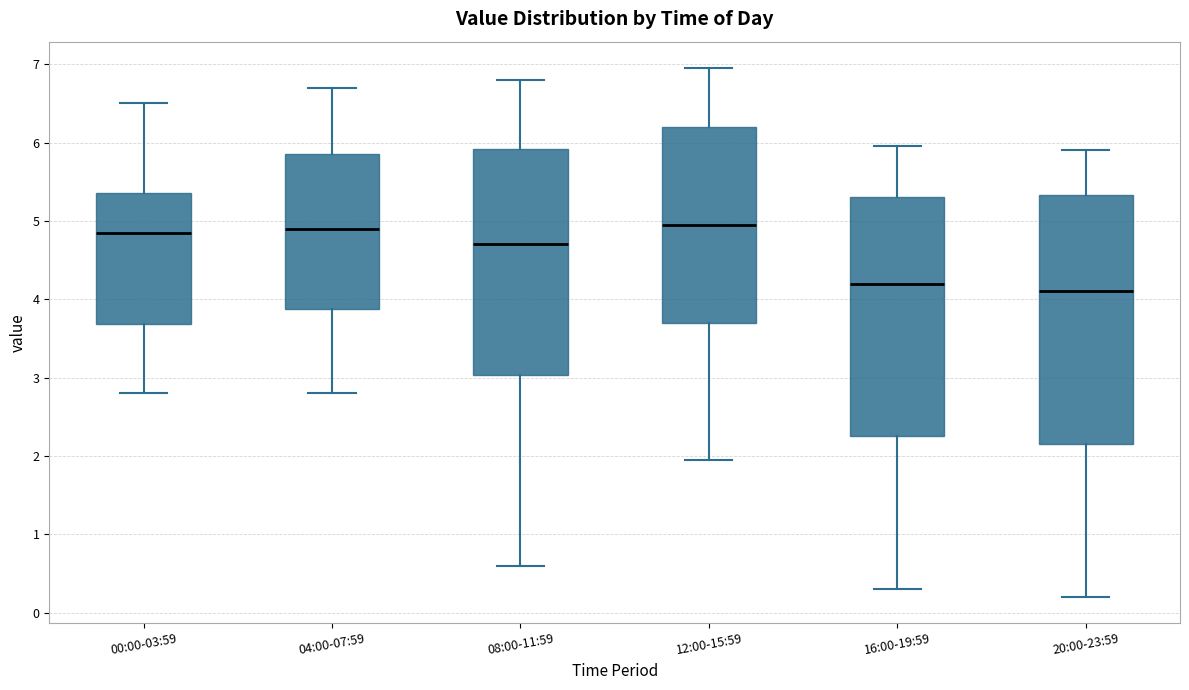

Reading left to right, transcribe this box plot: for each box, give where its median line is, the range the box spans, and where its two whiskers end, as read against the y-axis. The values are not printed on the chart, so give them approximately, as read against the axis.

00:00-03:59: median 4.8, box 3.7 to 5.4, whiskers 2.8 to 6.5
04:00-07:59: median 4.9, box 3.9 to 5.9, whiskers 2.8 to 6.7
08:00-11:59: median 4.7, box 3.0 to 5.9, whiskers 0.6 to 6.8
12:00-15:59: median 5.0, box 3.7 to 6.2, whiskers 2.0 to 7.0
16:00-19:59: median 4.2, box 2.3 to 5.3, whiskers 0.3 to 6.0
20:00-23:59: median 4.1, box 2.2 to 5.3, whiskers 0.2 to 5.9